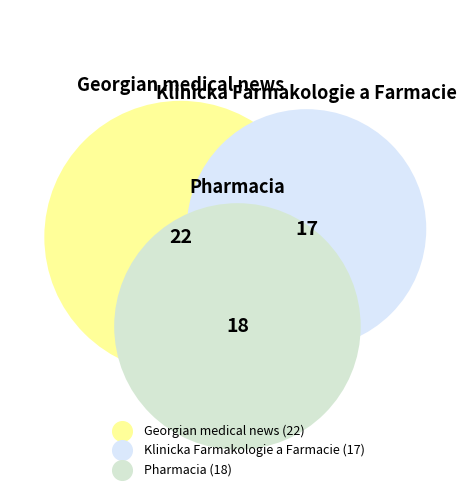

Rank the categories by value from highest to lowest.

Georgian medical news, Pharmacia, Klinicka Farmakologie a Farmacie